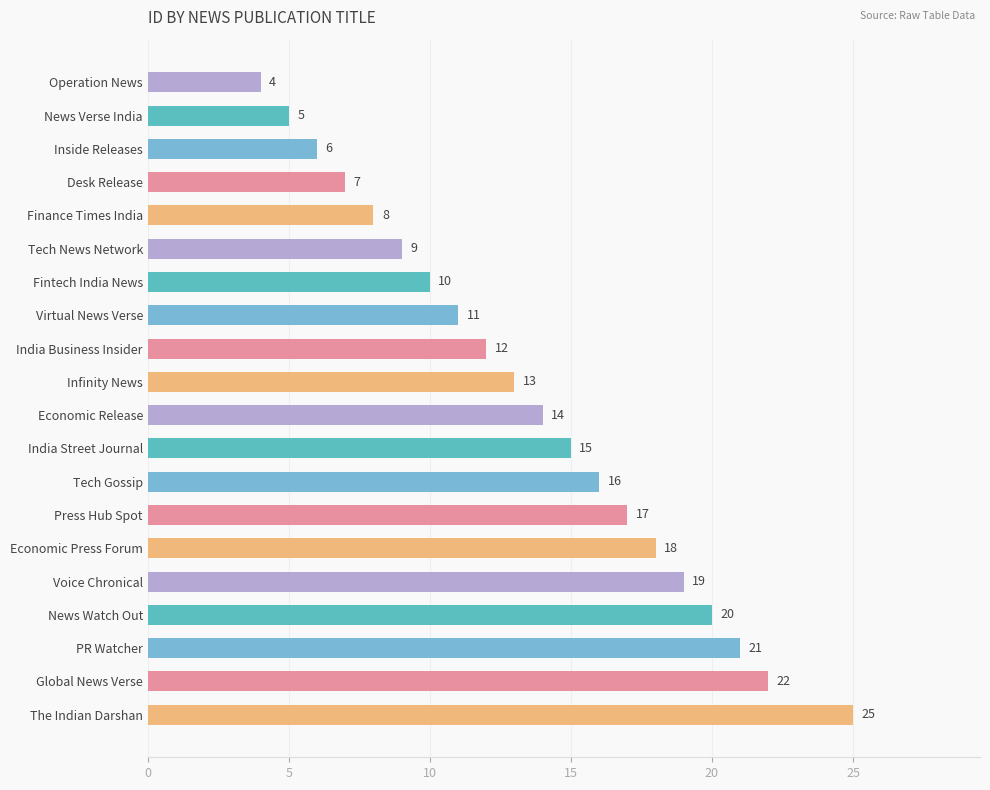

Reading top to bottom, what are all the values shown in this chart?

Operation News=4	News Verse India=5	Inside Releases=6	Desk Release=7	Finance Times India=8	Tech News Network=9	Fintech India News=10	Virtual News Verse=11	India Business Insider=12	Infinity News=13	Economic Release=14	India Street Journal=15	Tech Gossip=16	Press Hub Spot=17	Economic Press Forum=18	Voice Chronical=19	News Watch Out=20	PR Watcher=21	Global News Verse=22	The Indian Darshan=25